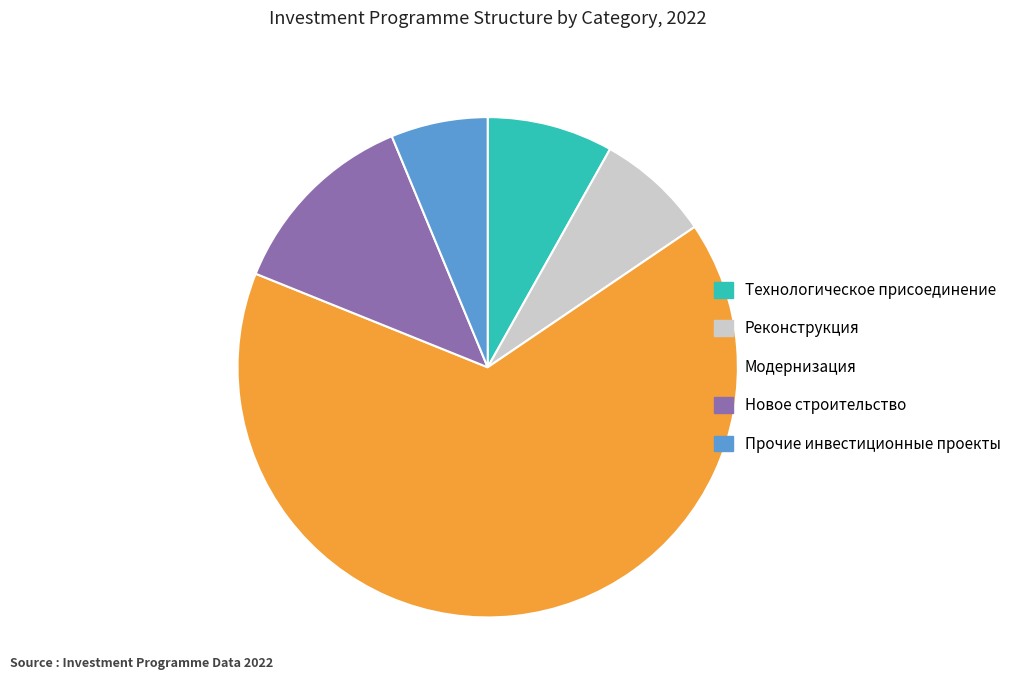

Between Реконструкция and Новое строительство, which is larger?

Новое строительство